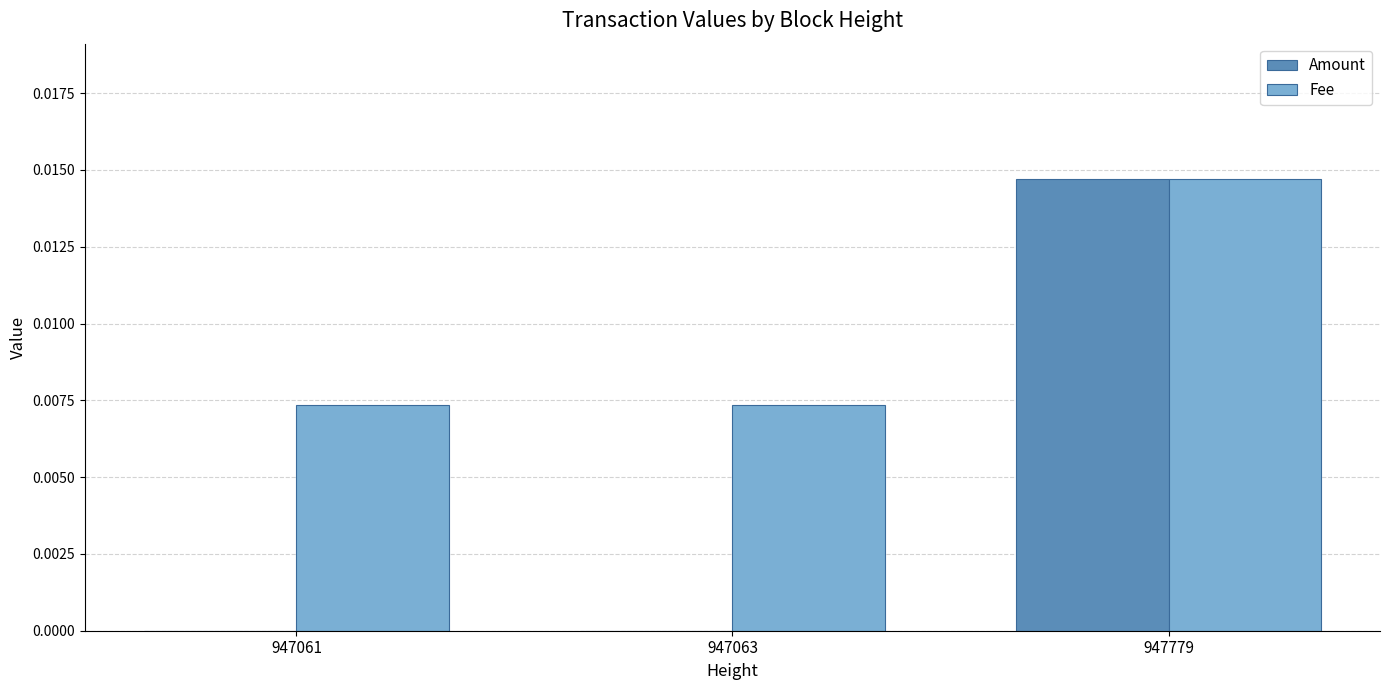

At which label does Fee reach its peak?

947779